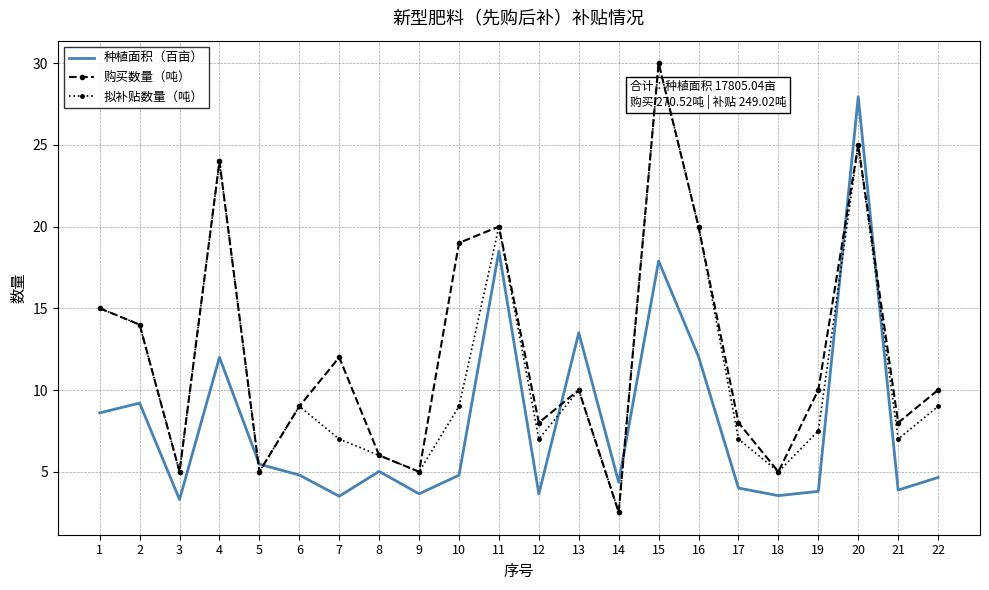

Count the number of data series in this chart.

3